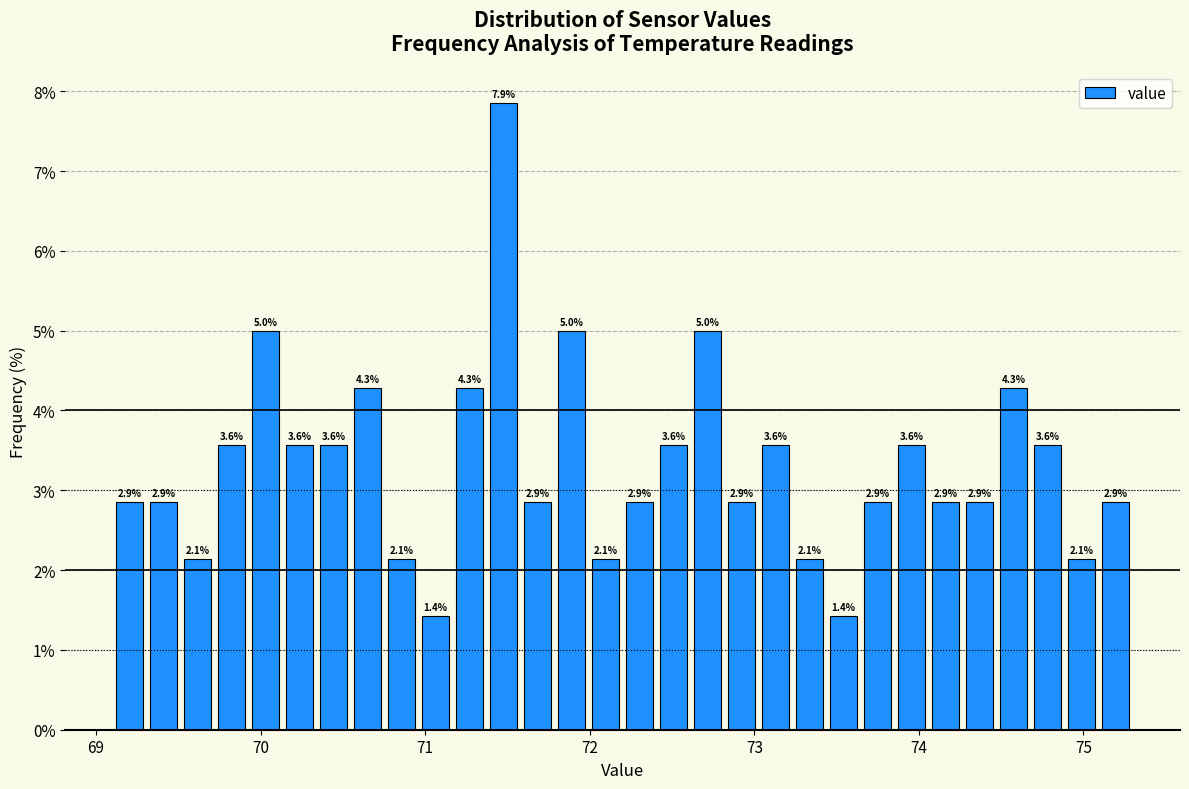

Read against the x-axis, roughly where is the centre of the tallest bar?

71.5